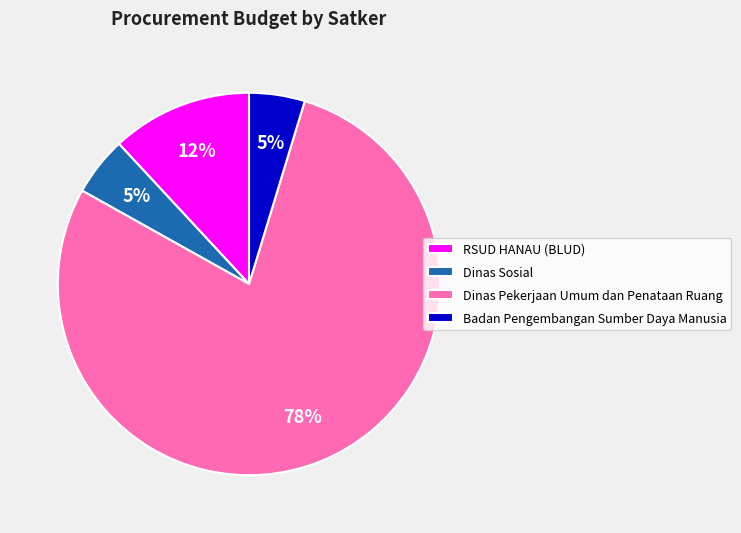

To the nearest percent, what is the difference between the RSUD HANAU (BLUD) and Dinas Pekerjaan Umum dan Penataan Ruang slice percentages?

66%